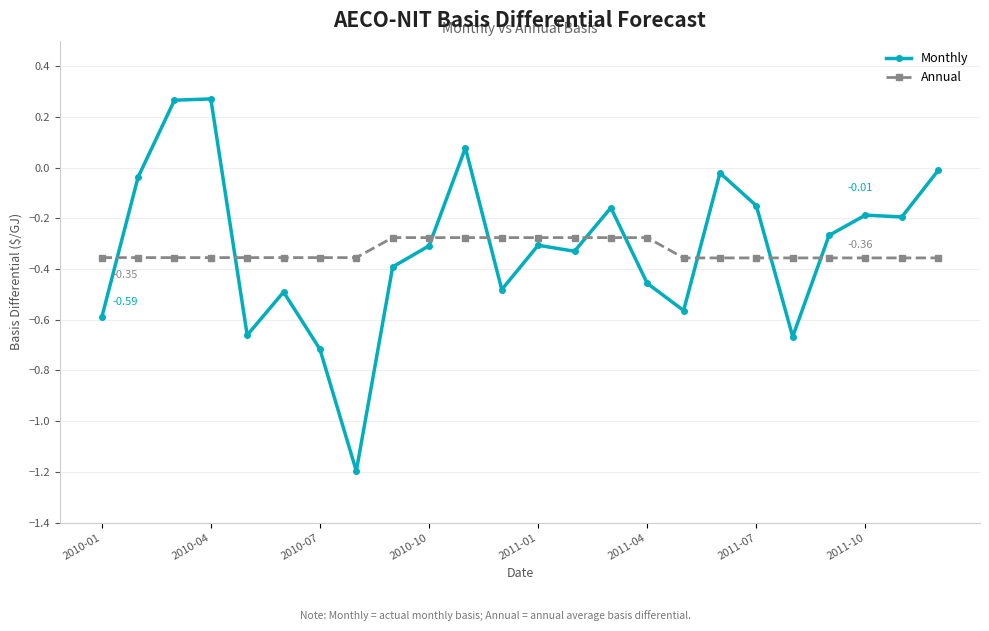

What is the sum of all Annual values?

-7.9